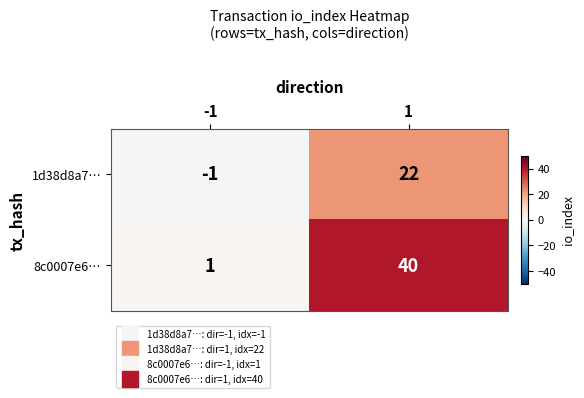

At which category is the sum across all series the highest?

1